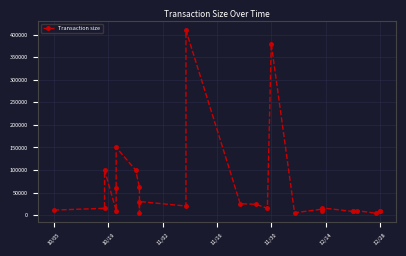

The value at 22 is 14182. True or false?

False